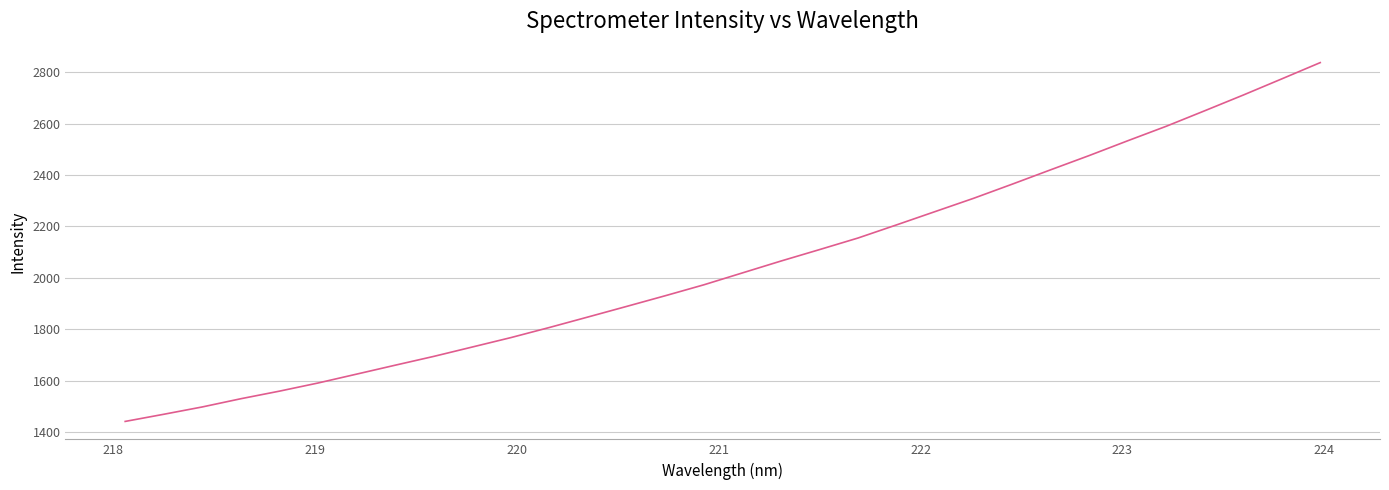

What is the maximum value shown in the chart?

2836.9